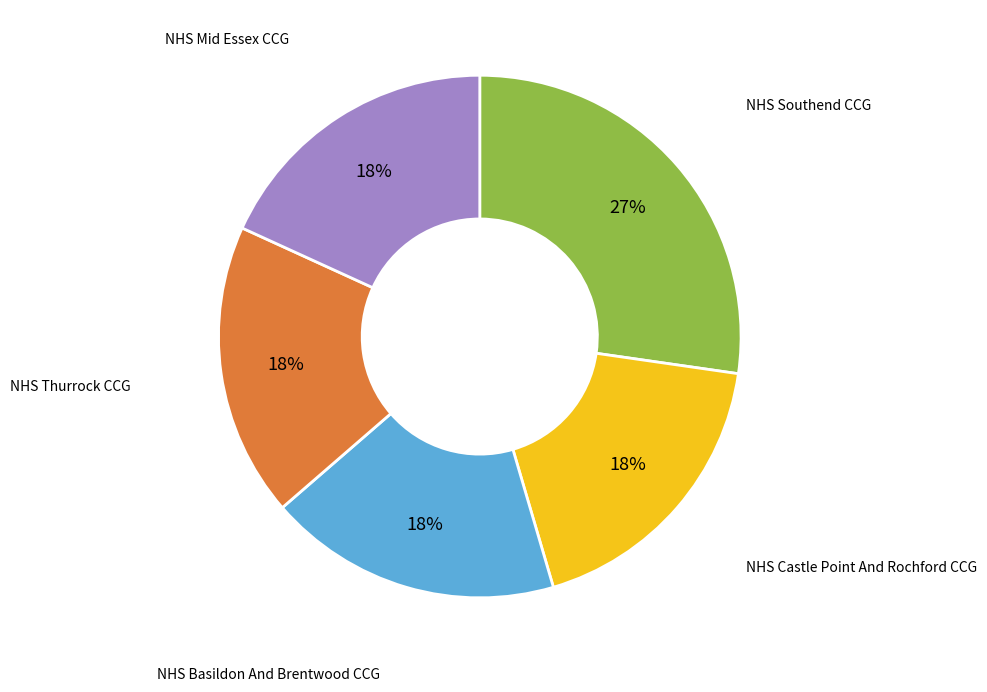

Count the number of slices in the pie.

5